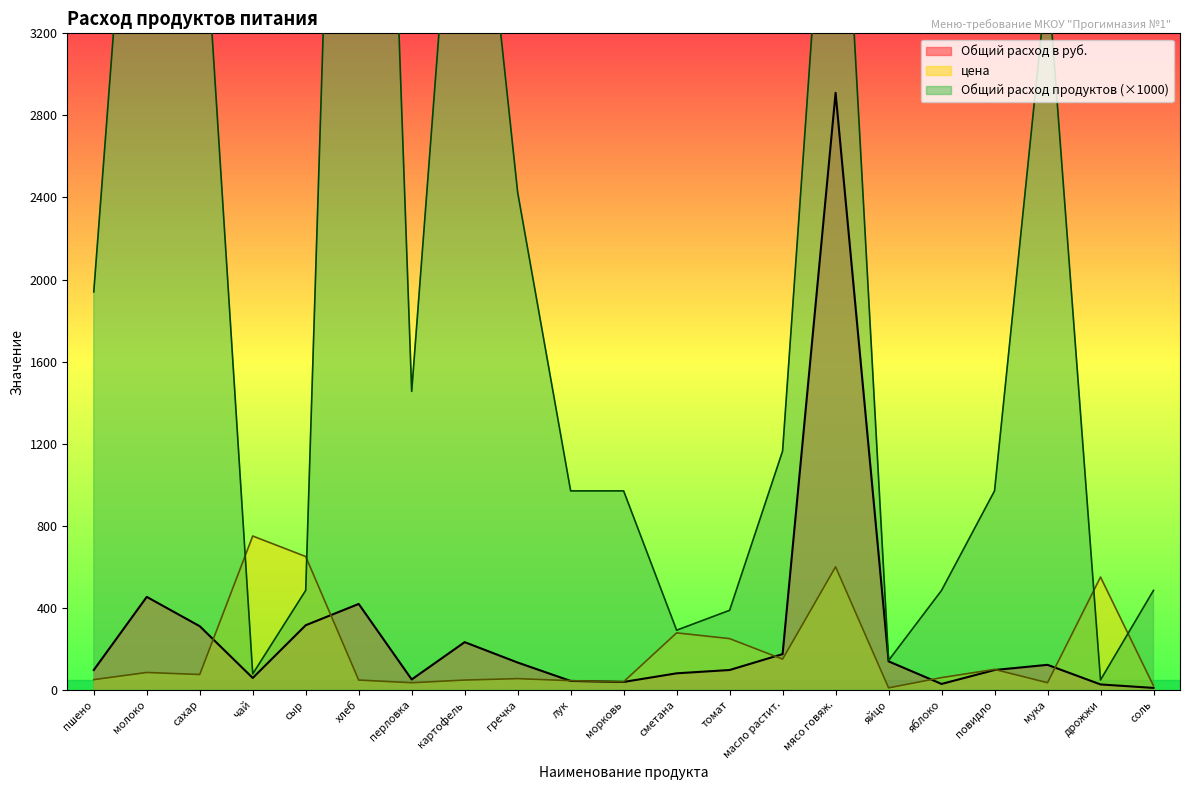

What is the average value of the цена series?

187.3